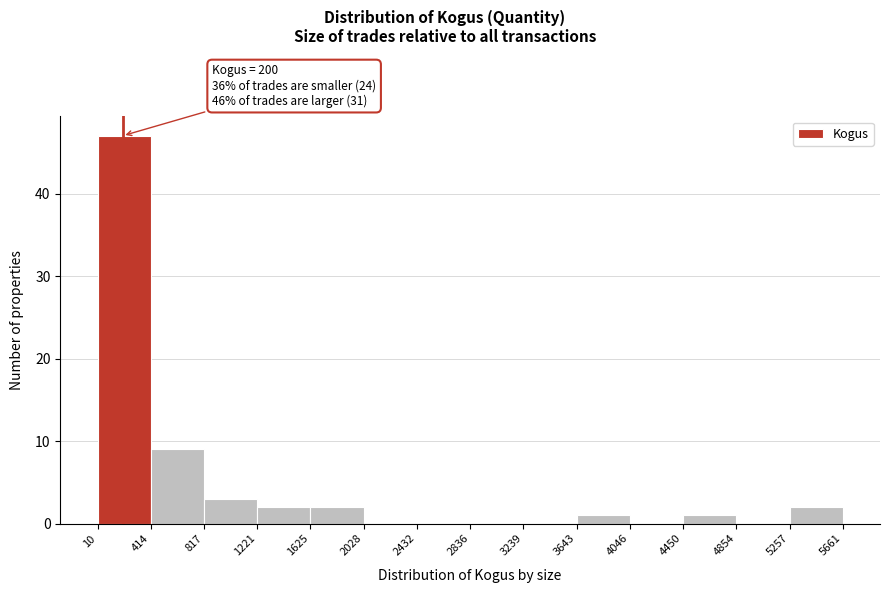

Over which range of the x-axis is the bar tallest?

10 to 414